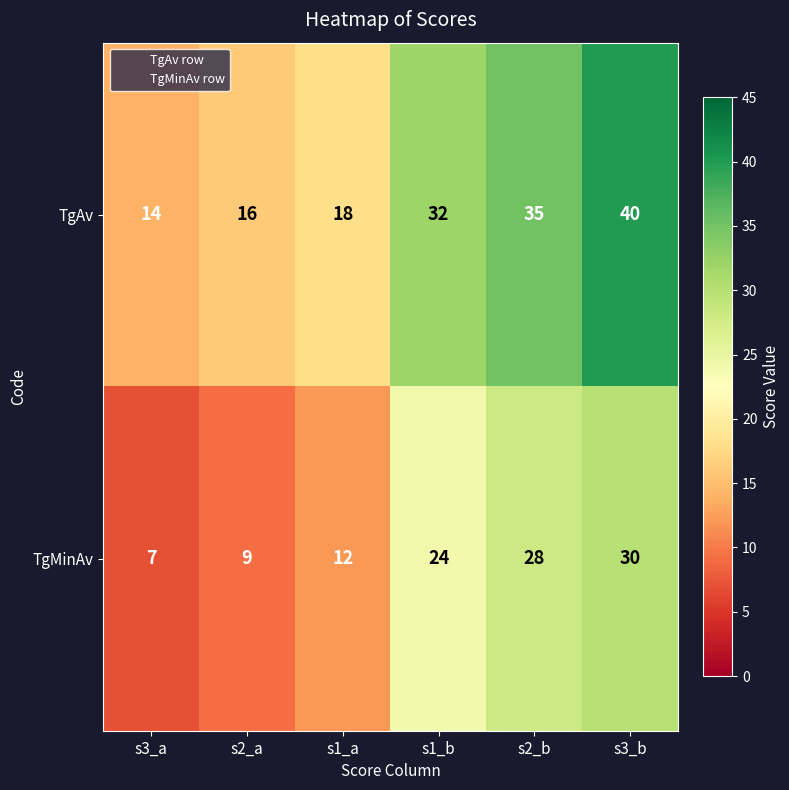

At which label is TgMinAv closest to 18?

s1_a